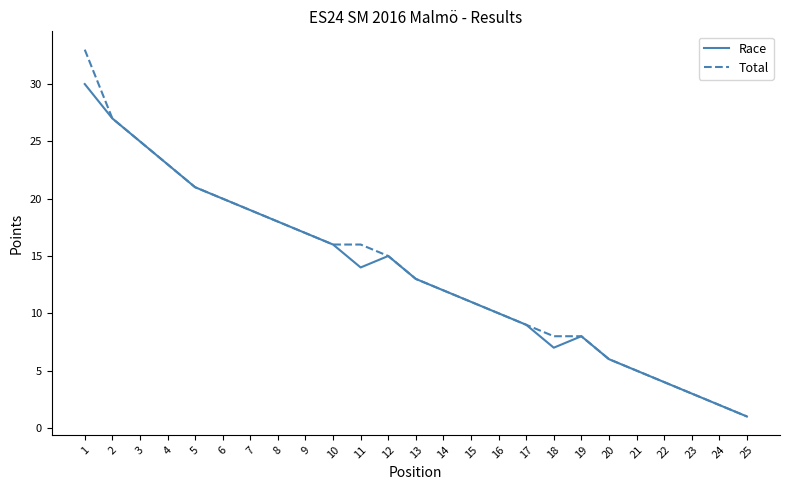

Is this an area chart (filled region under the line)?

No